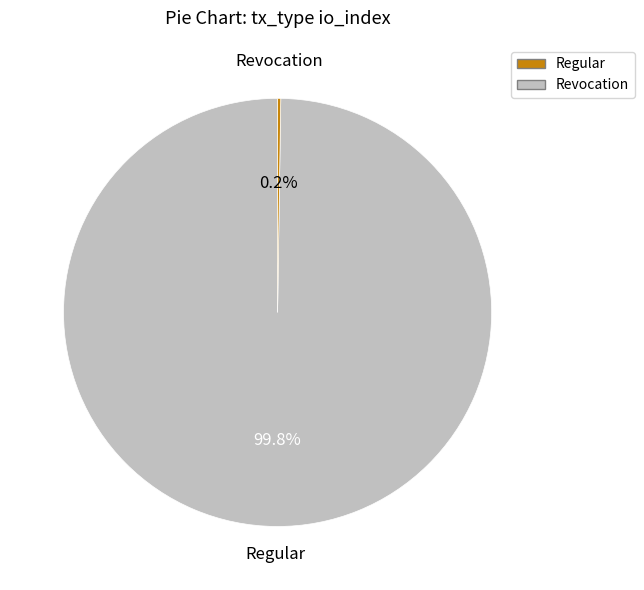

Is there any slice that represents more than half of the pie?

Yes